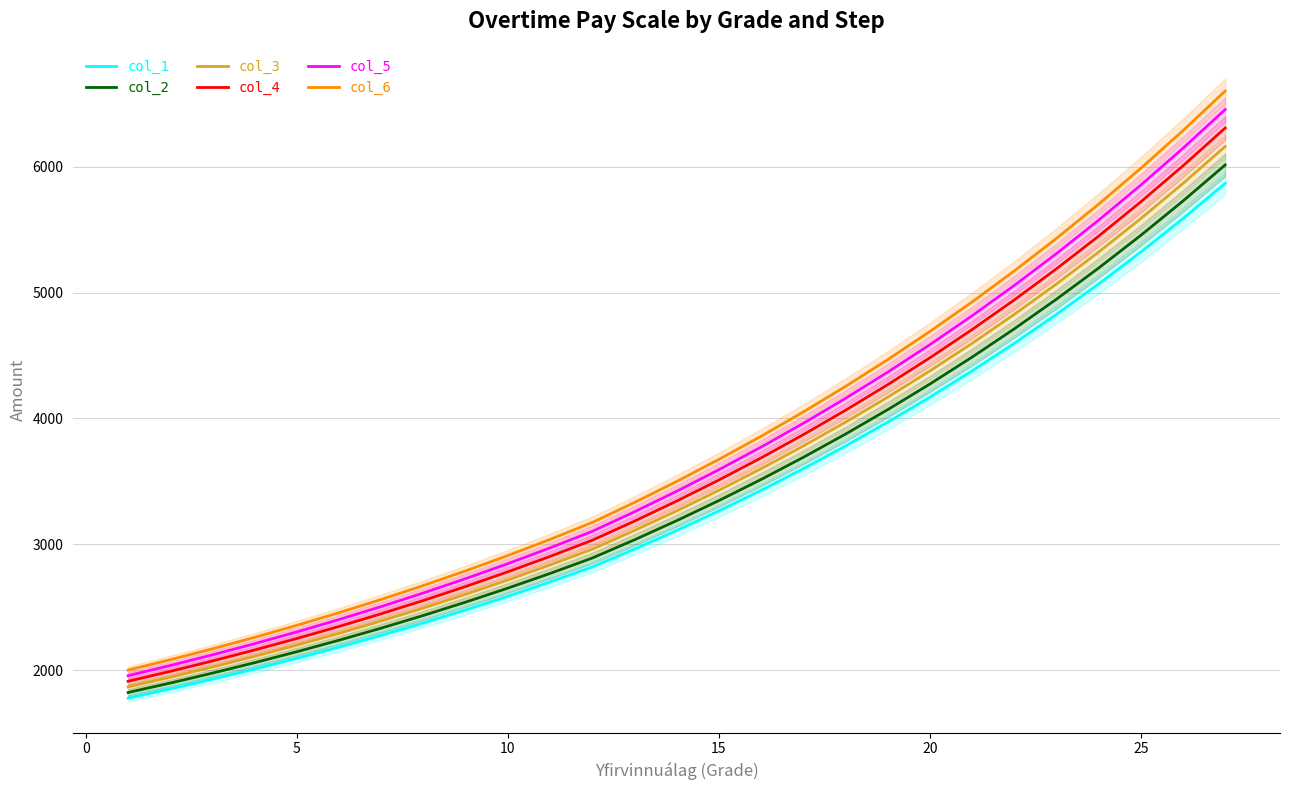

How many lines are shown in the chart?

6